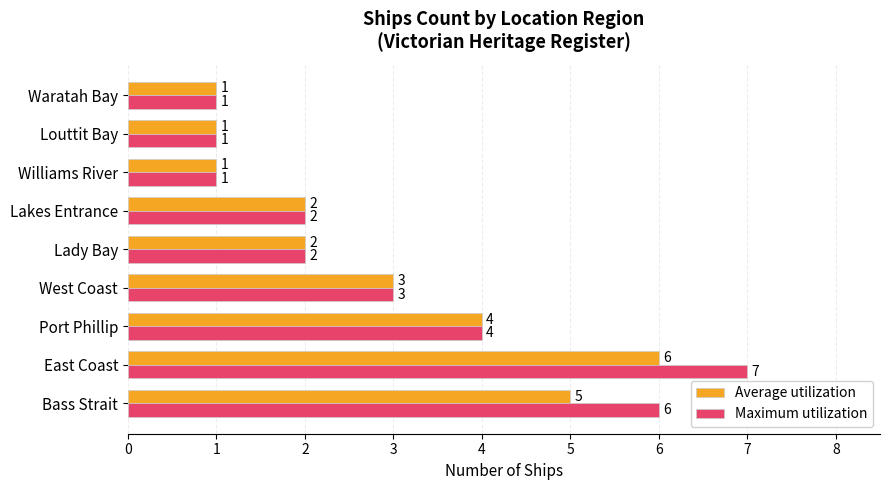

What are all the series names shown in the legend?

Average utilization, Maximum utilization